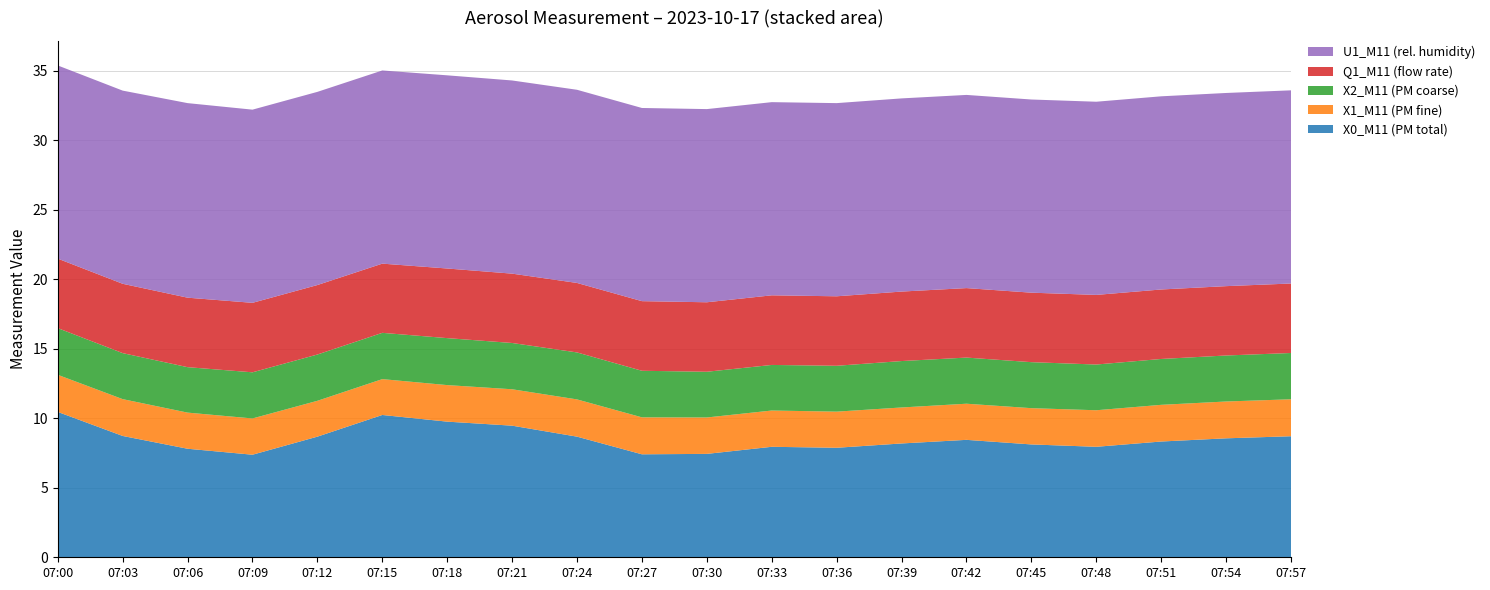

Reading left to right, list all the values displayed in this chart.

X0_M11 (PM total): 07:00=10.5	07:03=8.7	07:06=7.8	07:09=7.4	07:12=8.7	07:15=10.2	07:18=9.8	07:21=9.5	07:24=8.7	07:27=7.4	07:30=7.4	07:33=8.0	07:36=7.9	07:39=8.2	07:42=8.4	07:45=8.1	07:48=8.0	07:51=8.3	07:54=8.6	07:57=8.7
X1_M11 (PM fine): 07:00=2.7	07:03=2.6	07:06=2.6	07:09=2.6	07:12=2.6	07:15=2.6	07:18=2.6	07:21=2.6	07:24=2.7	07:27=2.7	07:30=2.6	07:33=2.6	07:36=2.6	07:39=2.6	07:42=2.6	07:45=2.6	07:48=2.6	07:51=2.6	07:54=2.6	07:57=2.7
X2_M11 (PM coarse): 07:00=3.4	07:03=3.3	07:06=3.3	07:09=3.3	07:12=3.3	07:15=3.3	07:18=3.4	07:21=3.3	07:24=3.4	07:27=3.4	07:30=3.3	07:33=3.3	07:36=3.3	07:39=3.3	07:42=3.3	07:45=3.3	07:48=3.3	07:51=3.3	07:54=3.3	07:57=3.3
Q1_M11 (flow rate): 07:00=5.0	07:03=5.0	07:06=5.0	07:09=5.0	07:12=5.0	07:15=5.0	07:18=5.0	07:21=5.0	07:24=5.0	07:27=5.0	07:30=5.0	07:33=5.0	07:36=5.0	07:39=5.0	07:42=5.0	07:45=5.0	07:48=5.0	07:51=5.0	07:54=5.0	07:57=5.0
U1_M11 (rel. humidity): 07:00=13.9	07:03=13.9	07:06=14.0	07:09=13.9	07:12=13.9	07:15=13.9	07:18=13.9	07:21=13.9	07:24=13.9	07:27=13.9	07:30=13.9	07:33=13.9	07:36=13.9	07:39=13.9	07:42=13.9	07:45=13.9	07:48=13.9	07:51=13.9	07:54=13.9	07:57=13.9